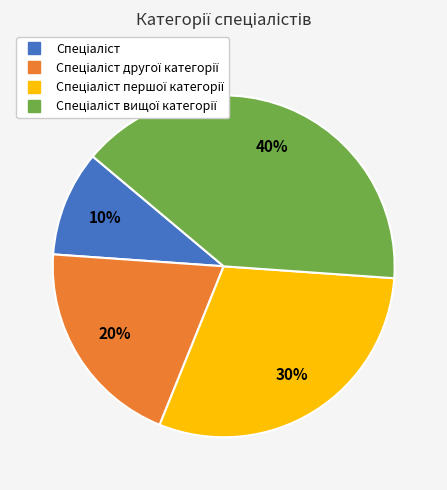

Is there a majority slice in this chart?

No